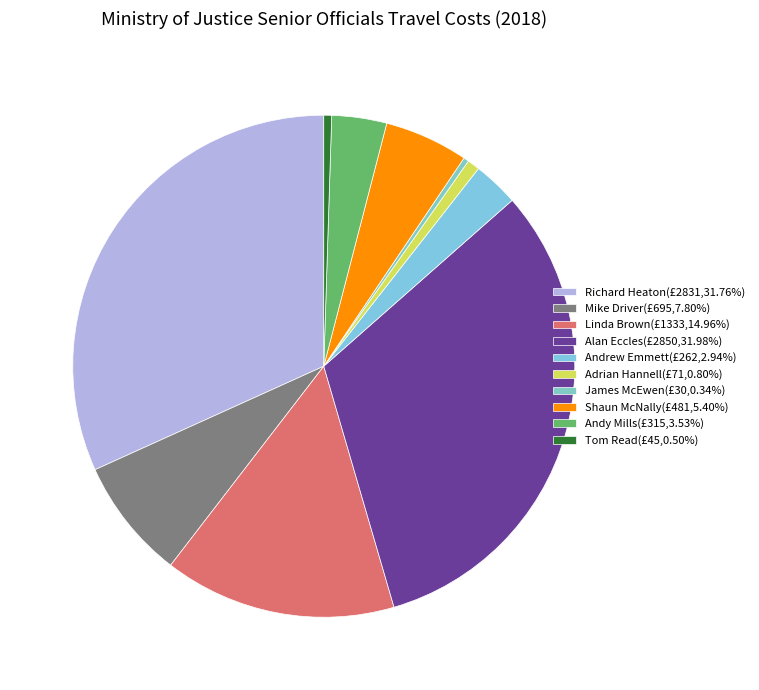

Count the number of slices in the pie.

10